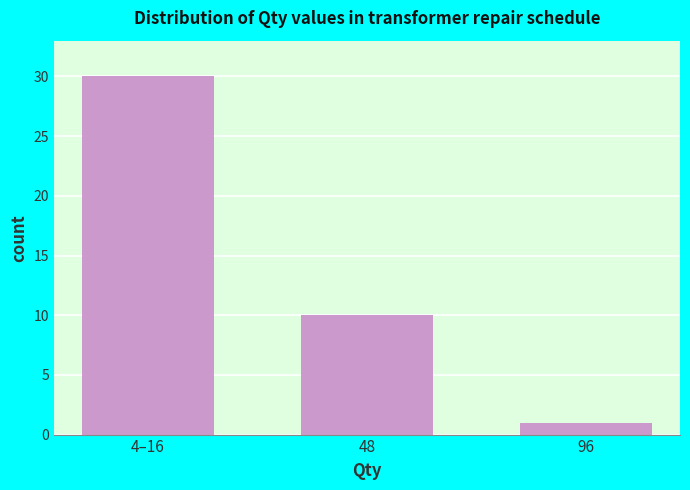

Reading left to right, list all the values displayed in this chart.

4–16=30	48=10	96=1